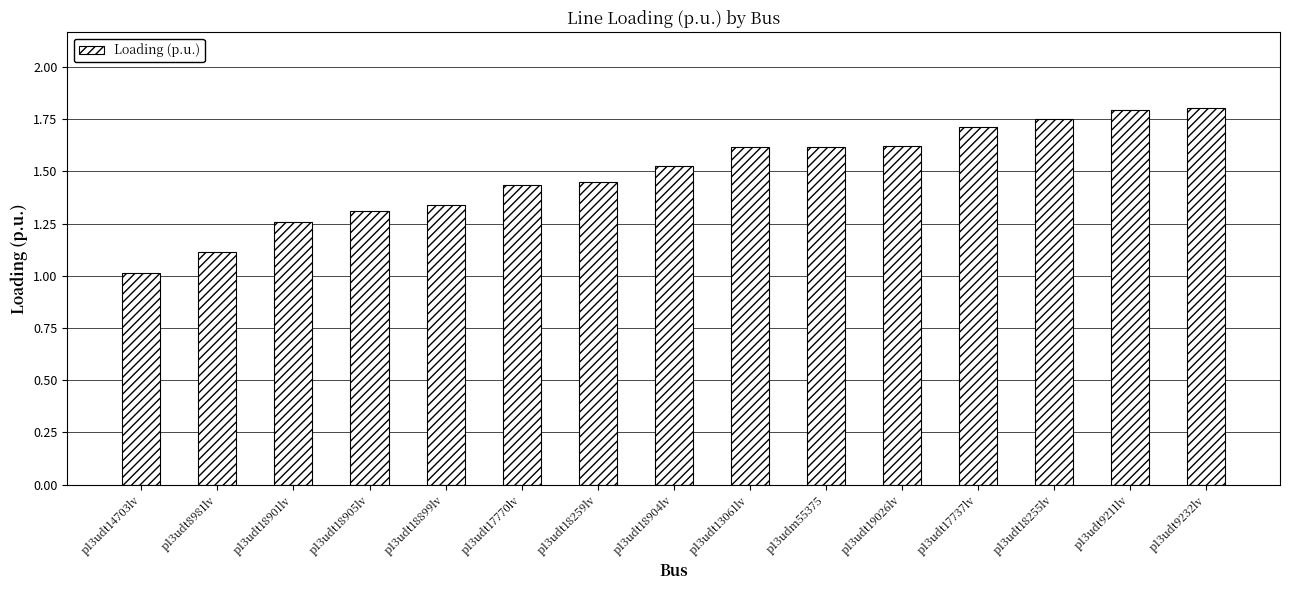

How many bars are there in total?

15